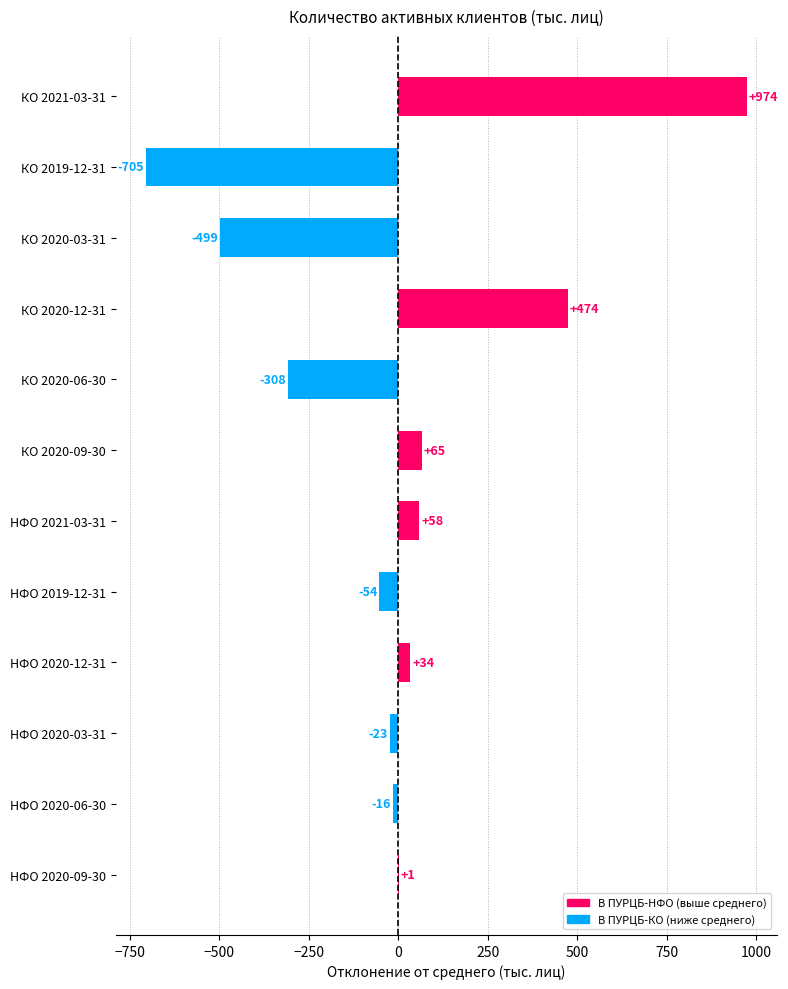

Are the bars horizontal?

Yes